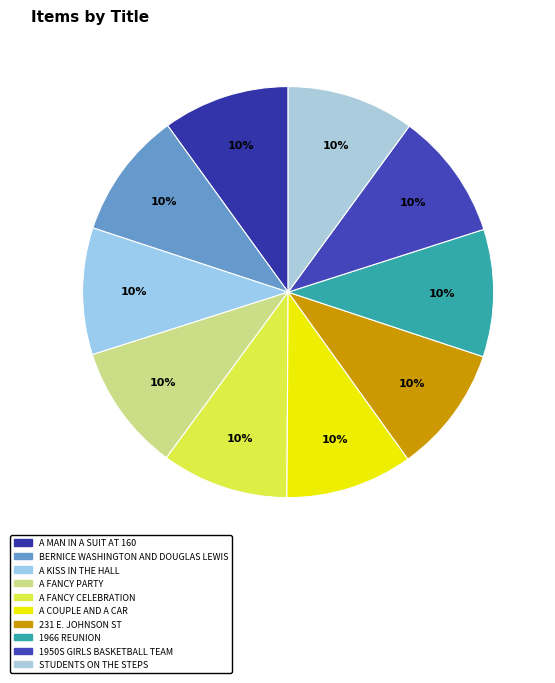

Count the number of slices in the pie.

10